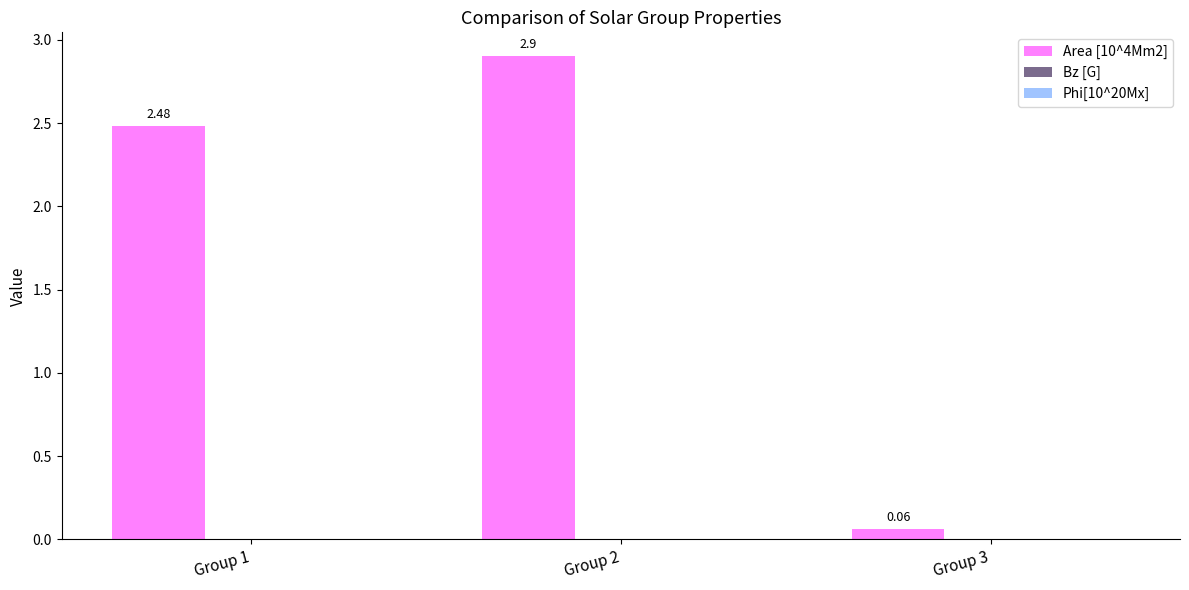

Rank the categories by value from highest to lowest.

Group 2, Group 1, Group 3